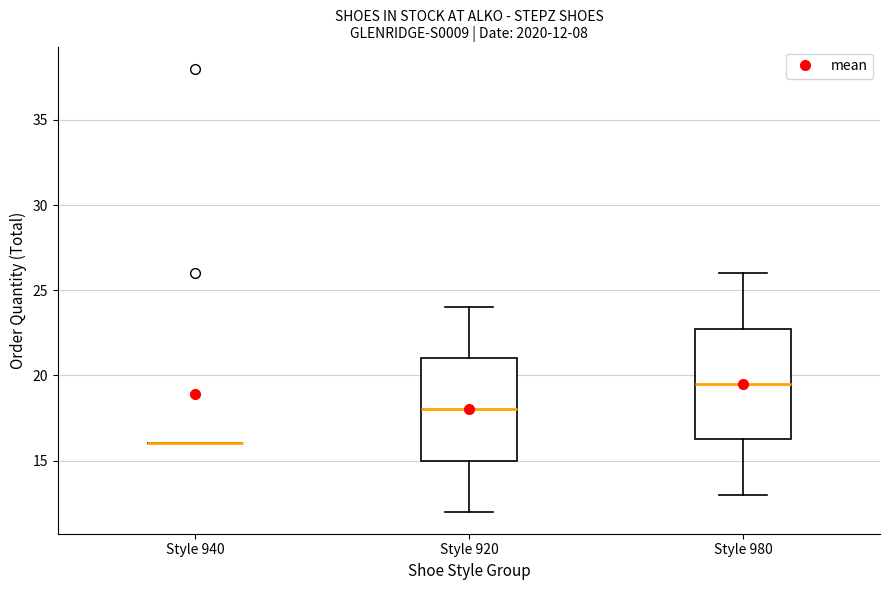

Which box is the tallest, from its lower edge to its upper edge?

Style 980